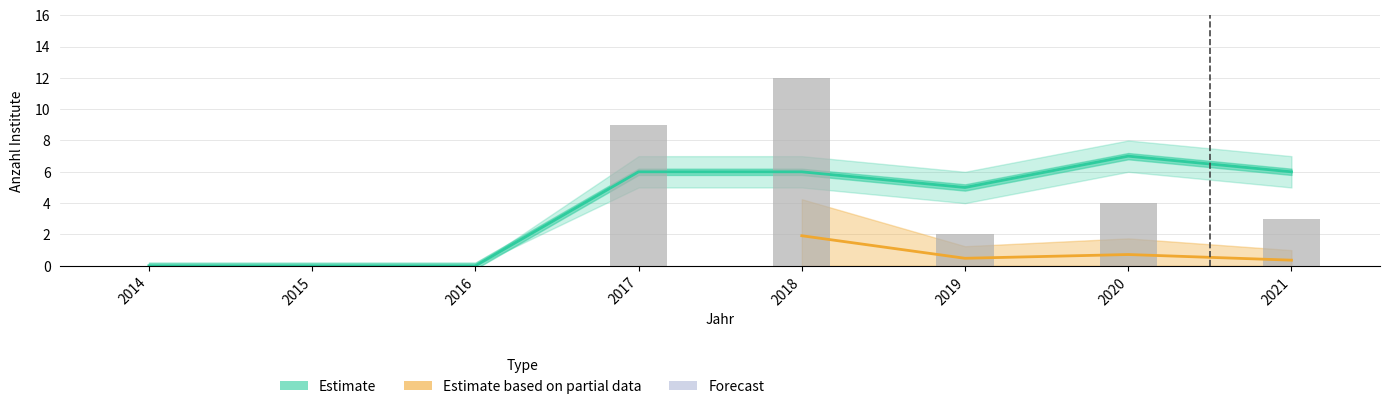

How many Banken (Neubewilligungen) values are between 0 and 5?

8